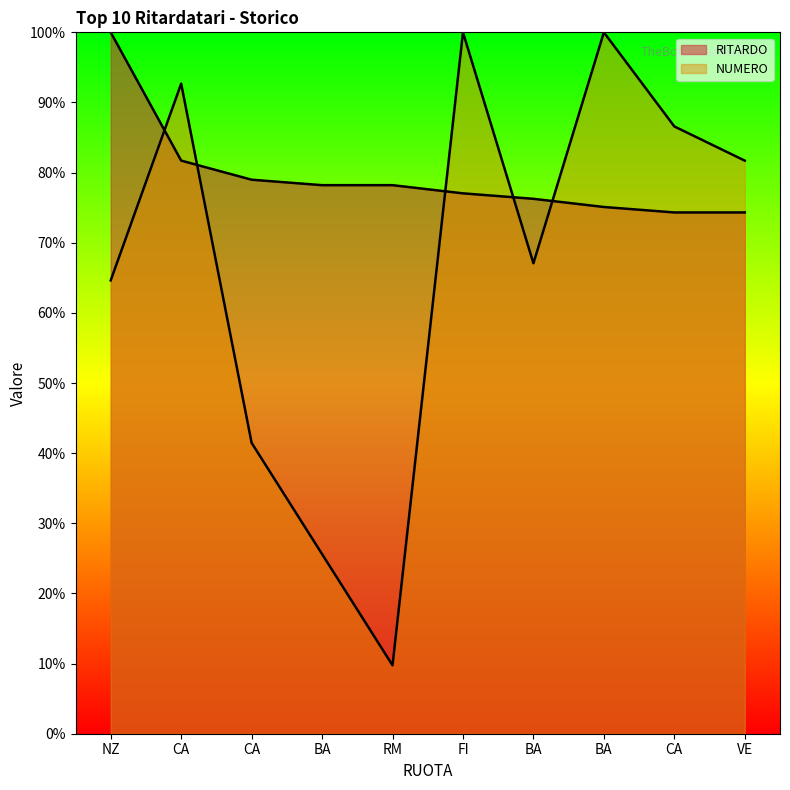

The value of NUMERO at BA is 67.1. True or false?

True